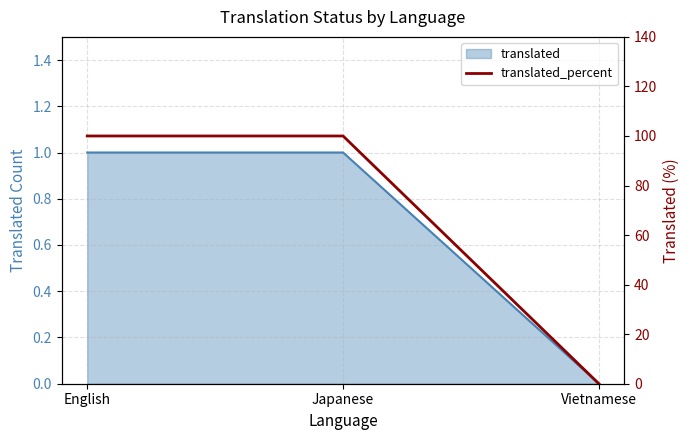

The value at Japanese is 100. True or false?

True